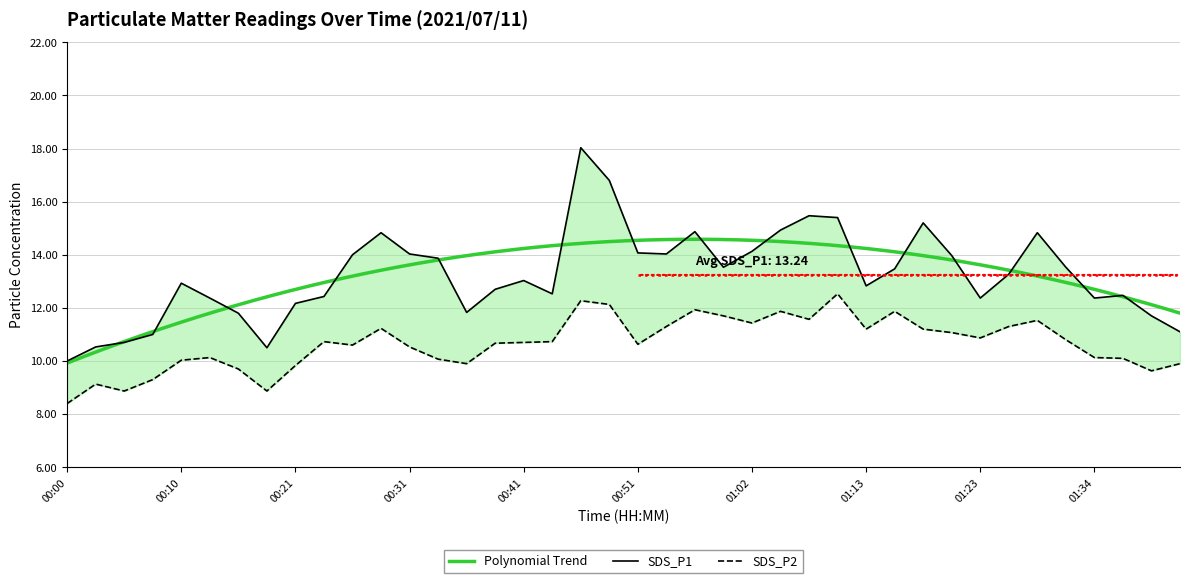

The SDS_P1 series shows 5.8 at 01:39. True or false?

False